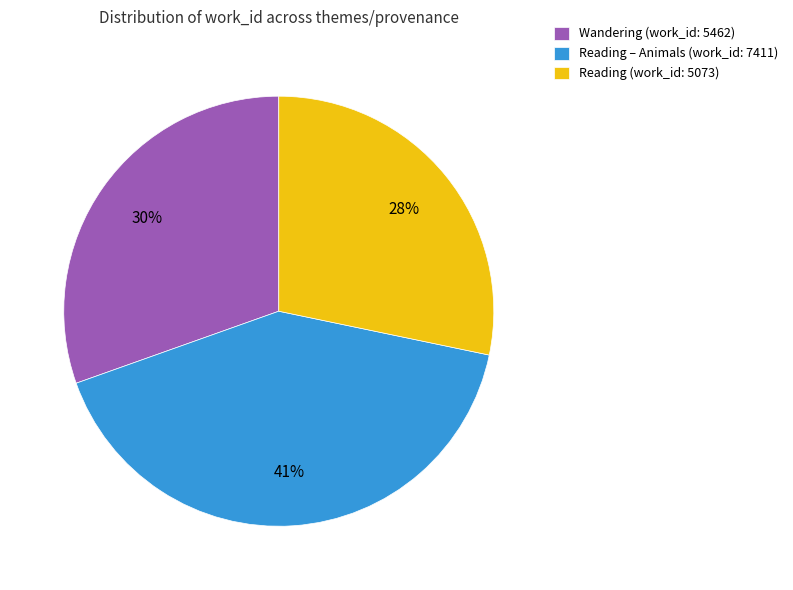

What percentage is the Wandering (work_id: 5462) slice, to the nearest percent?

30%